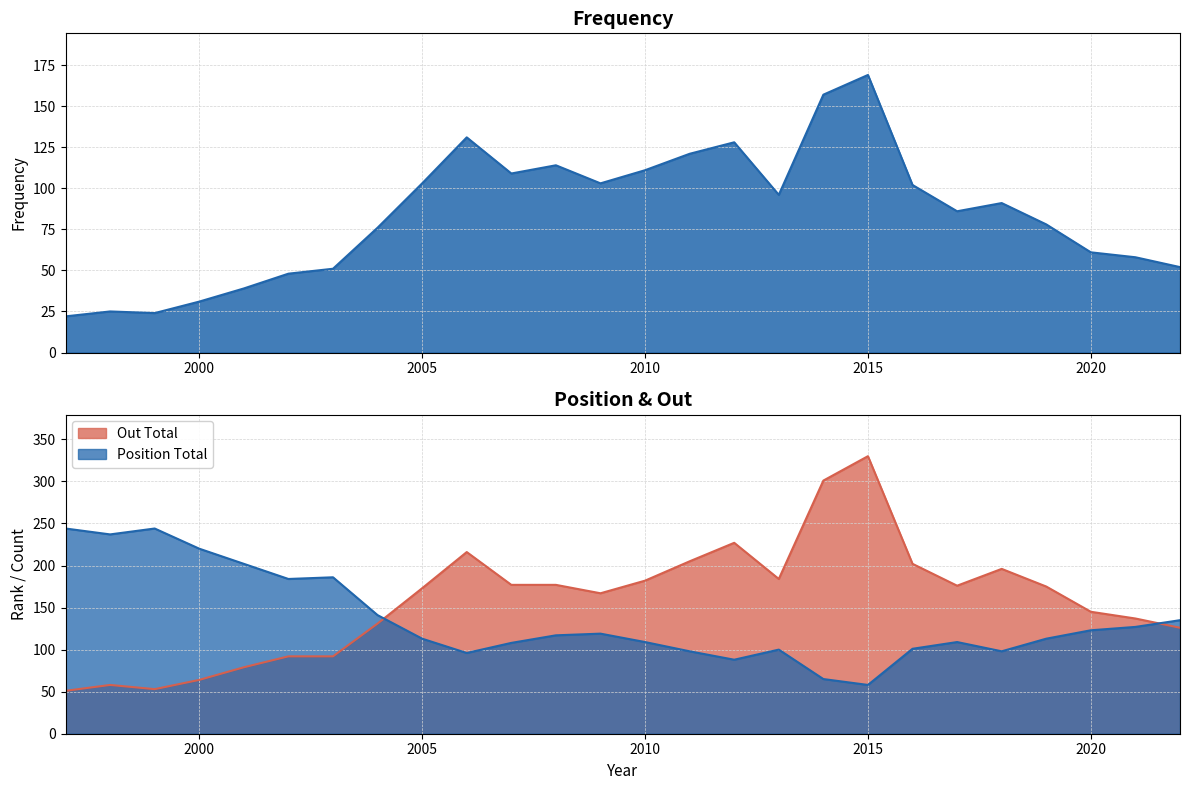

Reading right to left, list all the values displayed in this chart.

Frequency: 2022=52	2021=58	2020=61	2019=78	2018=91	2017=86	2016=102	2015=169	2014=157	2013=96	2012=128	2011=121	2010=111	2009=103	2008=114	2007=109	2006=131	2005=103	2004=76	2003=51	2002=48	2001=39	2000=31	1999=24	1998=25	1997=22
Position Total: 2022=135	2021=127	2020=123	2019=113	2018=98	2017=109	2016=101	2015=58	2014=65	2013=100	2012=88	2011=98	2010=109	2009=119	2008=117	2007=108	2006=96	2005=113	2004=141	2003=186	2002=184	2001=202	2000=220	1999=244	1998=237	1997=244
Out Total: 2022=126	2021=137	2020=145	2019=175	2018=196	2017=176	2016=202	2015=330	2014=301	2013=184	2012=227	2011=205	2010=182	2009=167	2008=177	2007=177	2006=216	2005=173	2004=131	2003=92	2002=92	2001=79	2000=64	1999=53	1998=58	1997=51